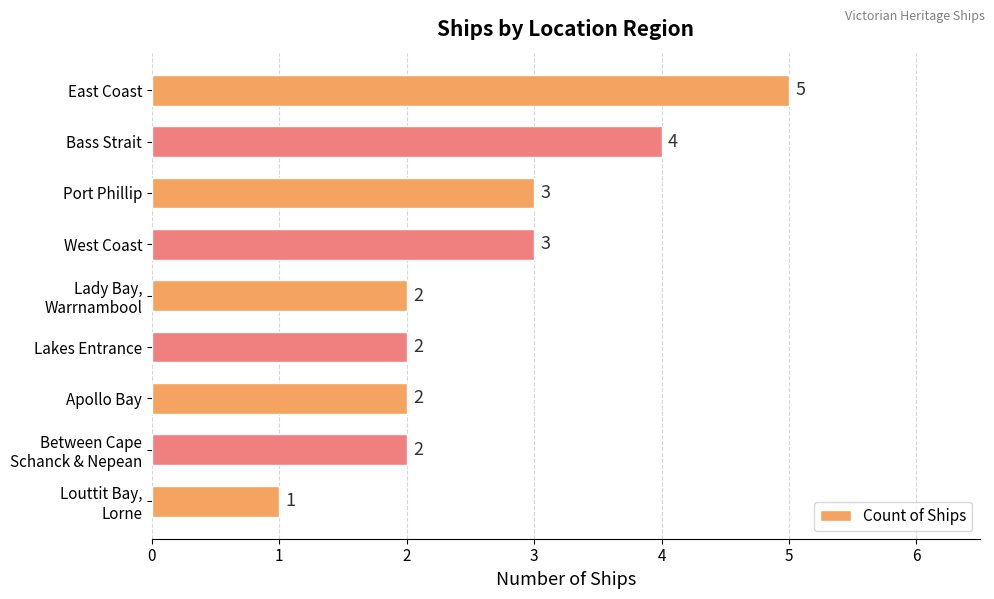

The value at Apollo Bay is 2. True or false?

True